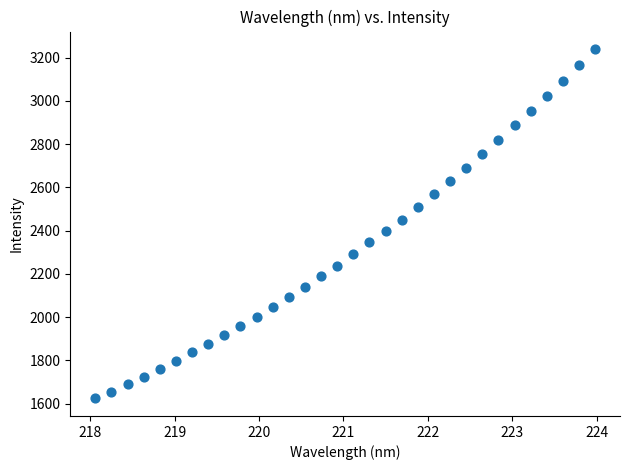

What is the range of X values (max minus min)?

5.9